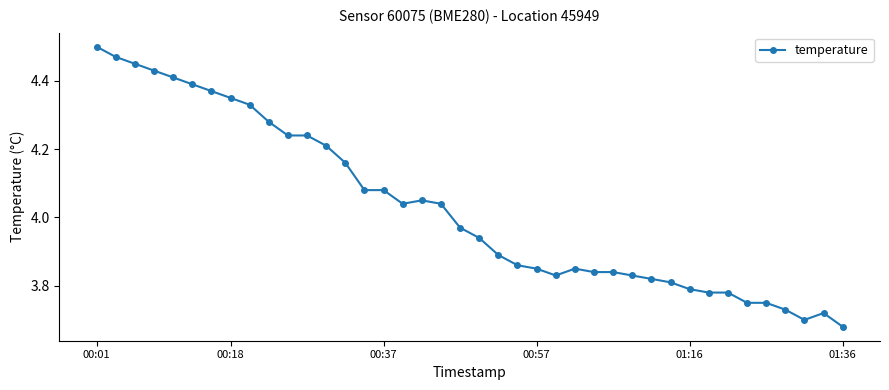

What is the difference between the maximum and second lowest values?

0.8